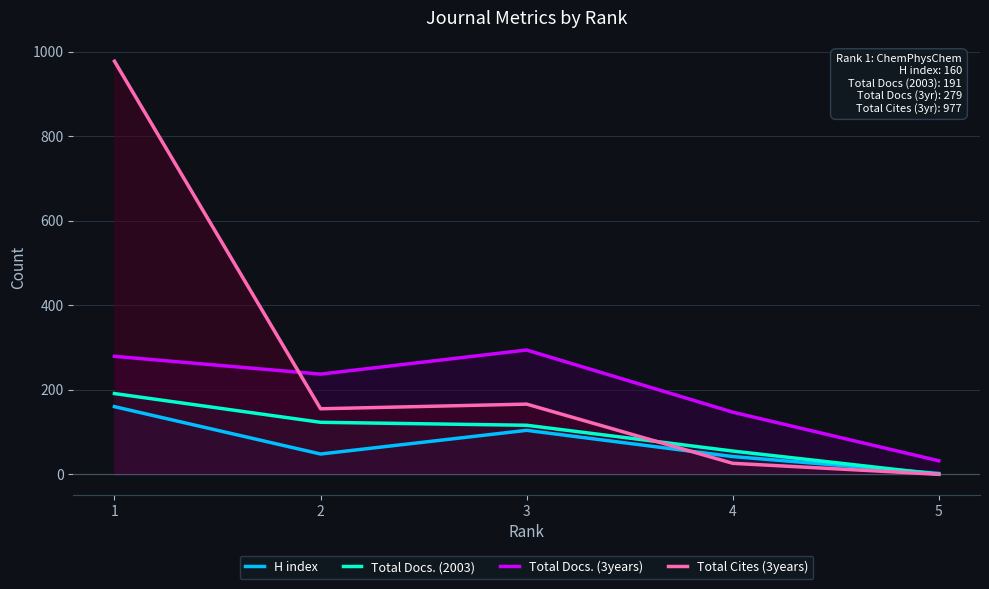

How many data points in Total Cites (3years) are less than 155?

2